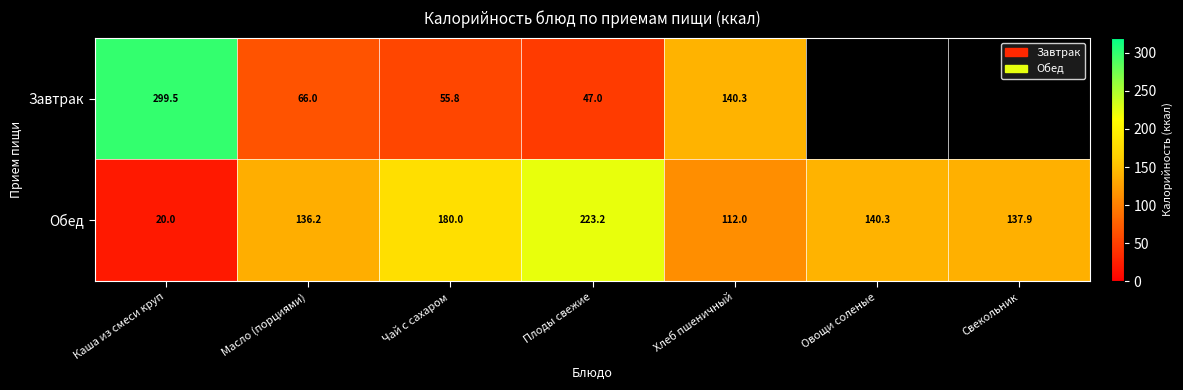

Count the number of data series in this chart.

2